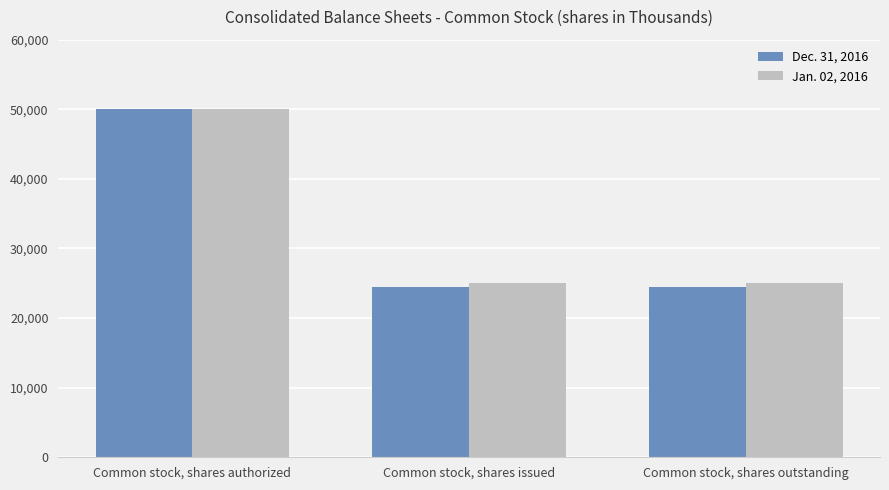

How many bars are there in each group?

2